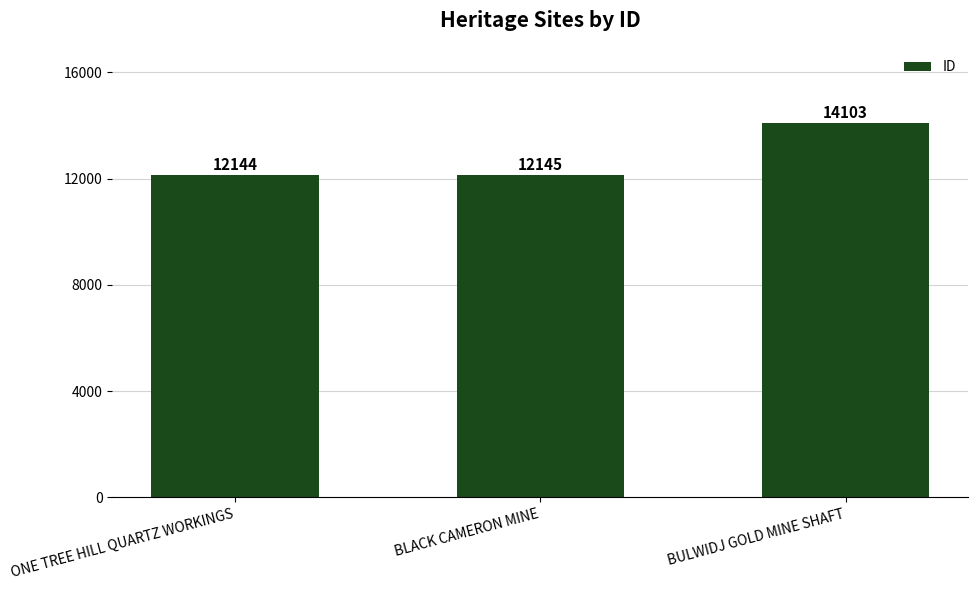

What is the difference between the maximum and minimum values?

1959